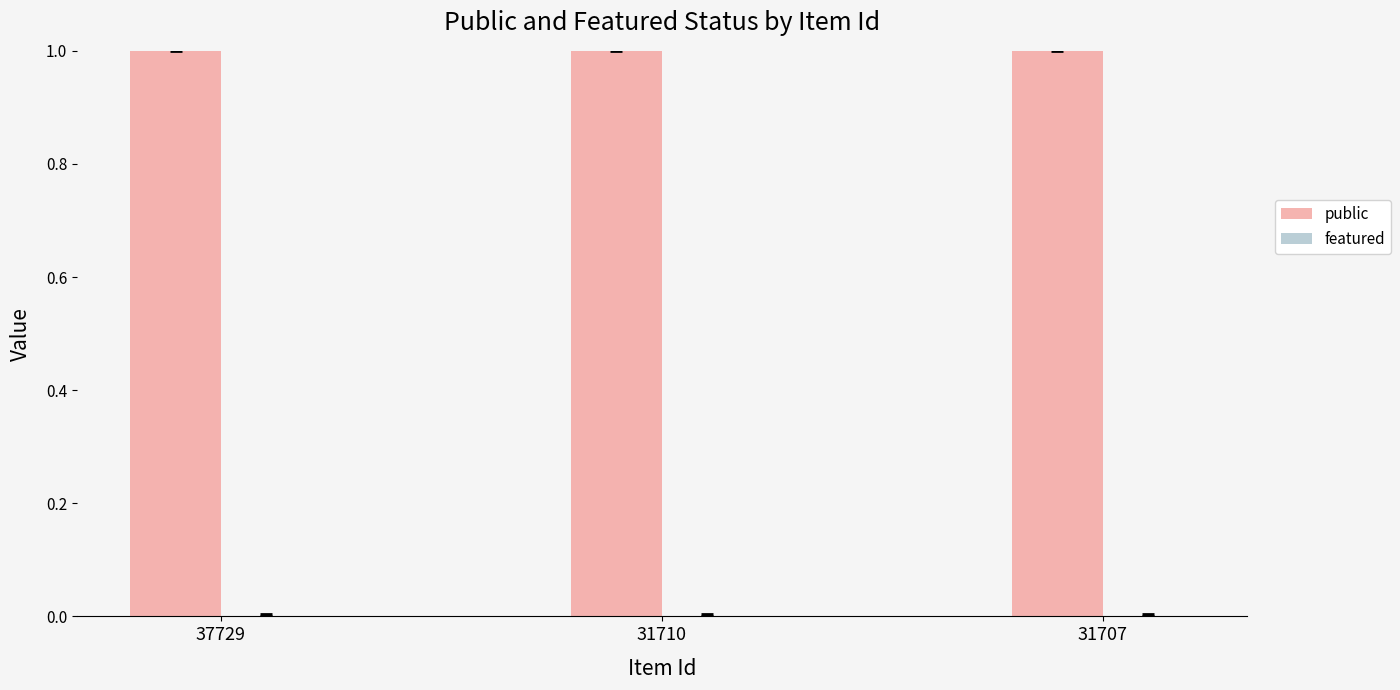

Reading left to right, transcribe all the data shown in this chart.

public: 37729=1	31710=1	31707=1
featured: 37729=0	31710=0	31707=0